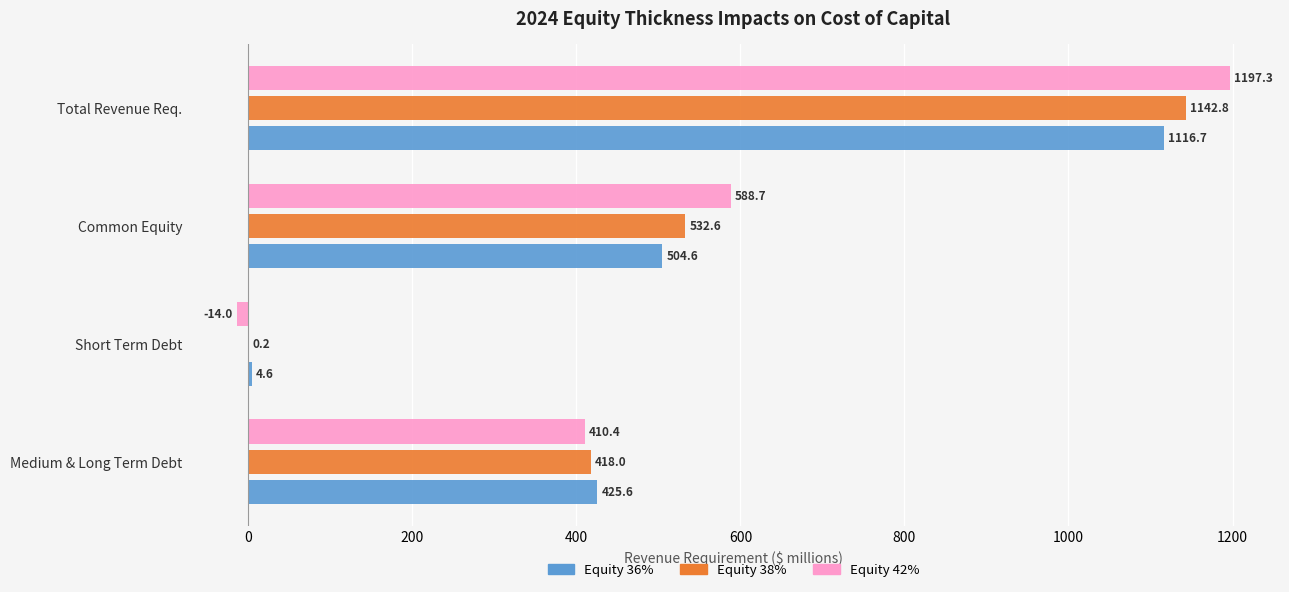

Which series has the widest spread of values?

Equity 42%